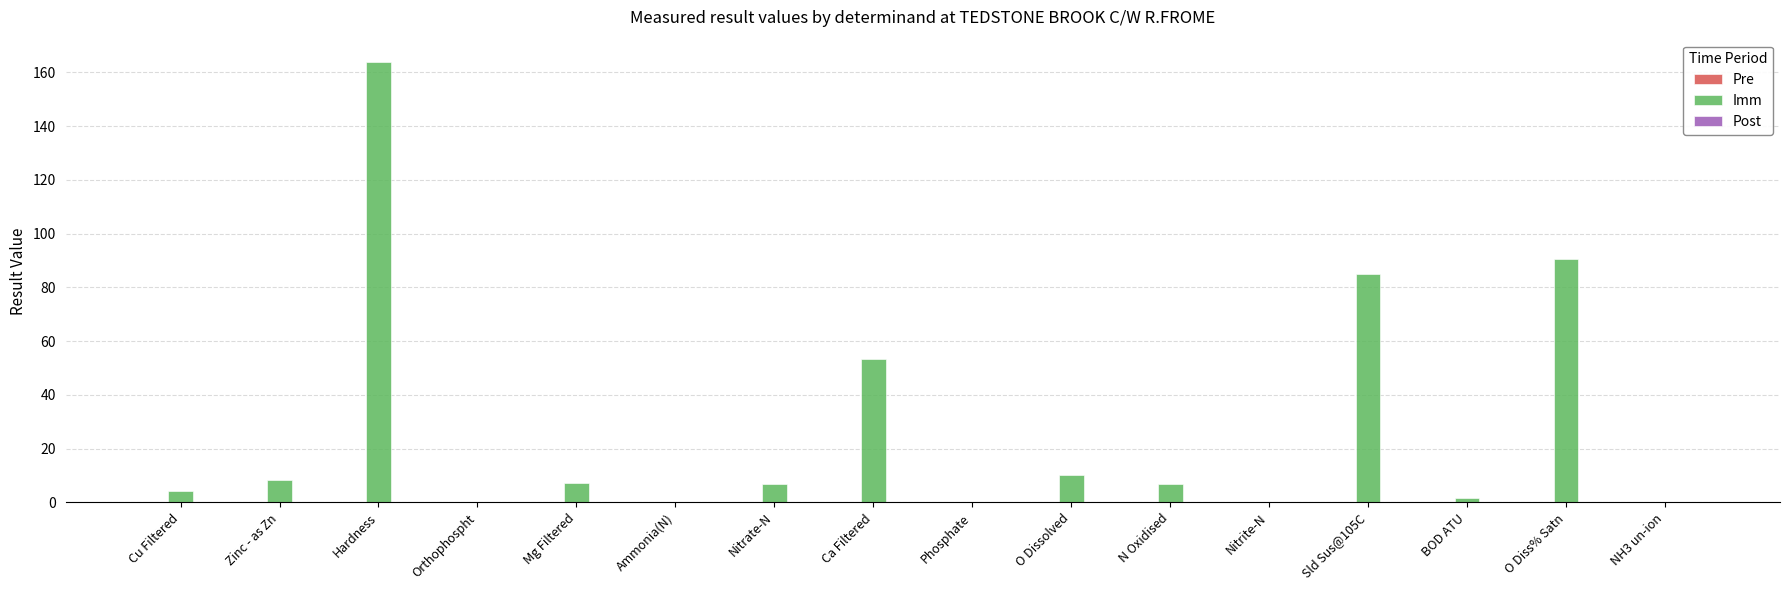

Which label corresponds to the largest value in the chart?

Hardness